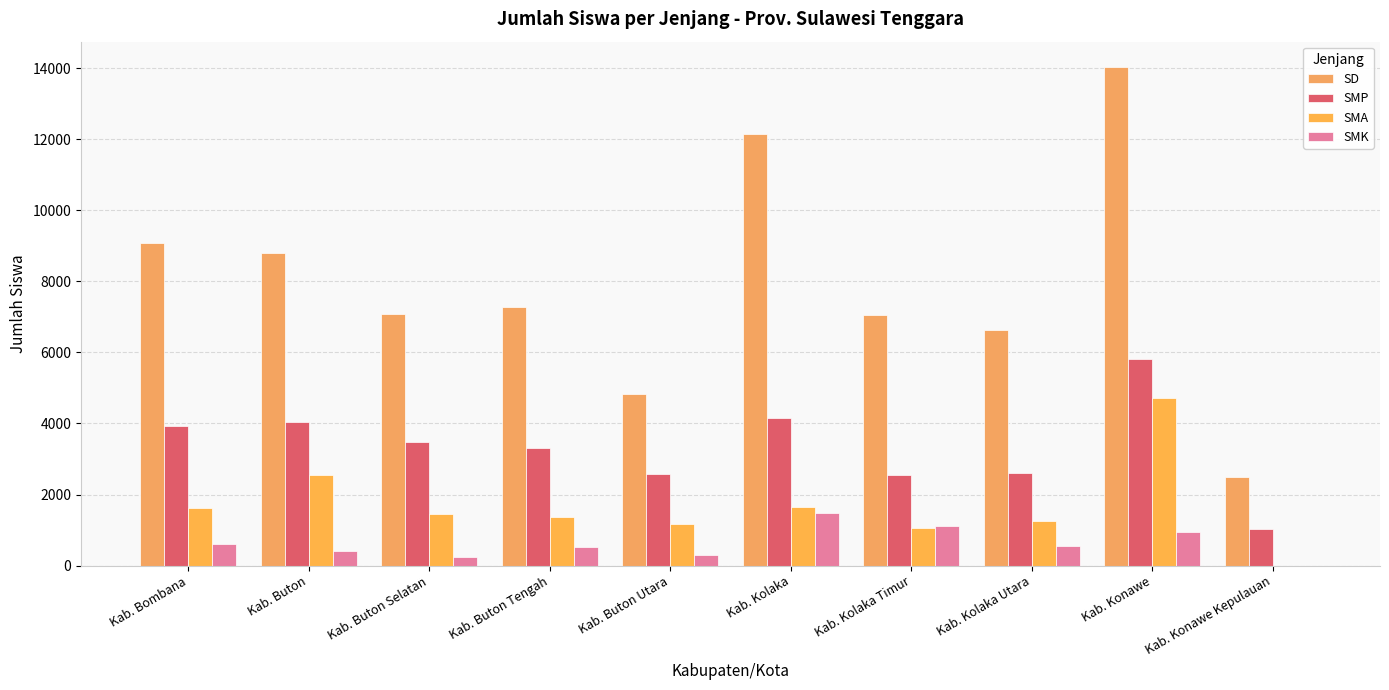

At which category does the chart reach its minimum across all series?

Kab. Konawe Kepulauan